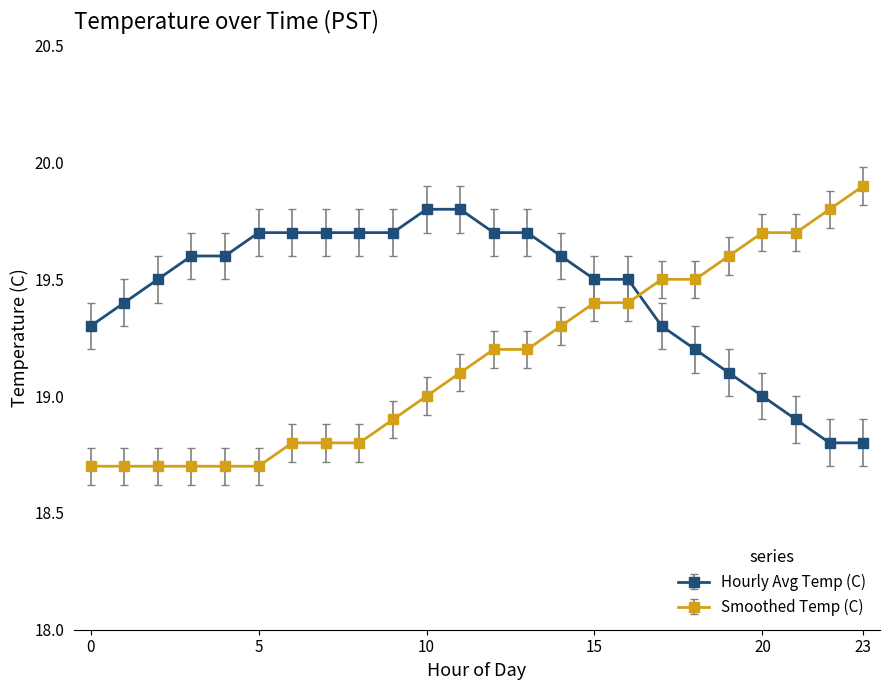

What is the sum of all Hourly Avg Temp (C) values?

466.6